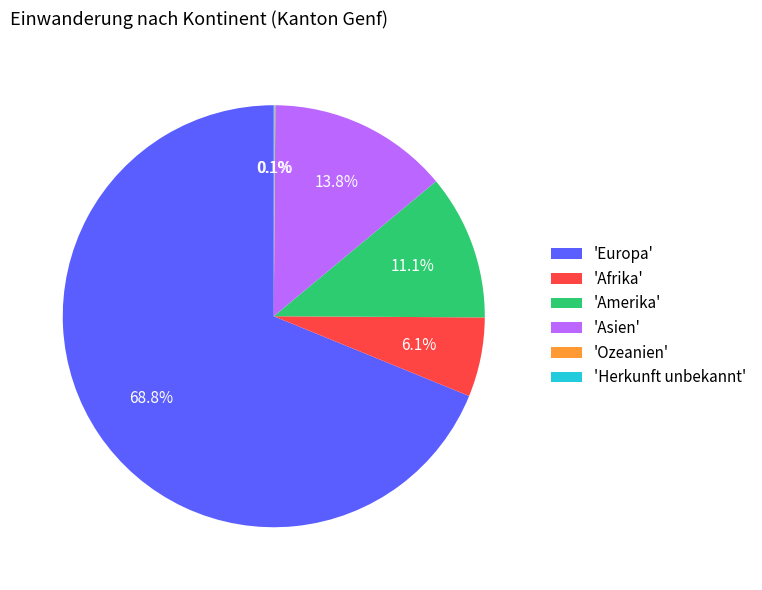

What is the largest slice in the pie chart?

'Europa'